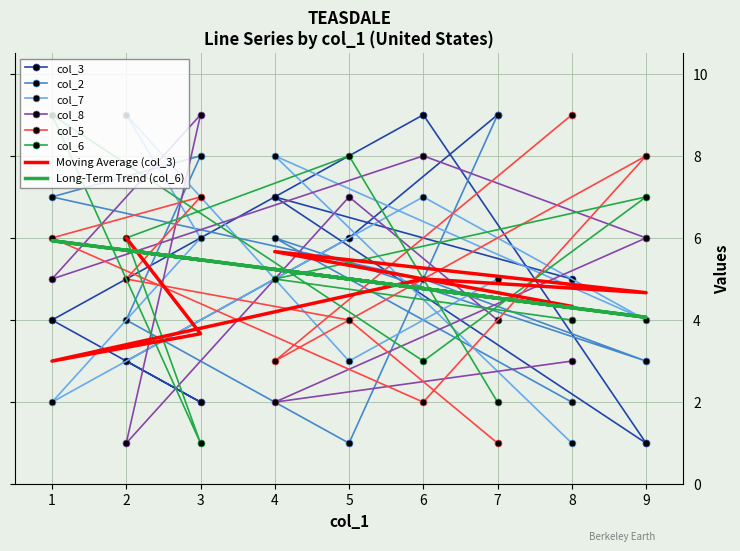

Count the col_5 values in the range 3 to 7.

5